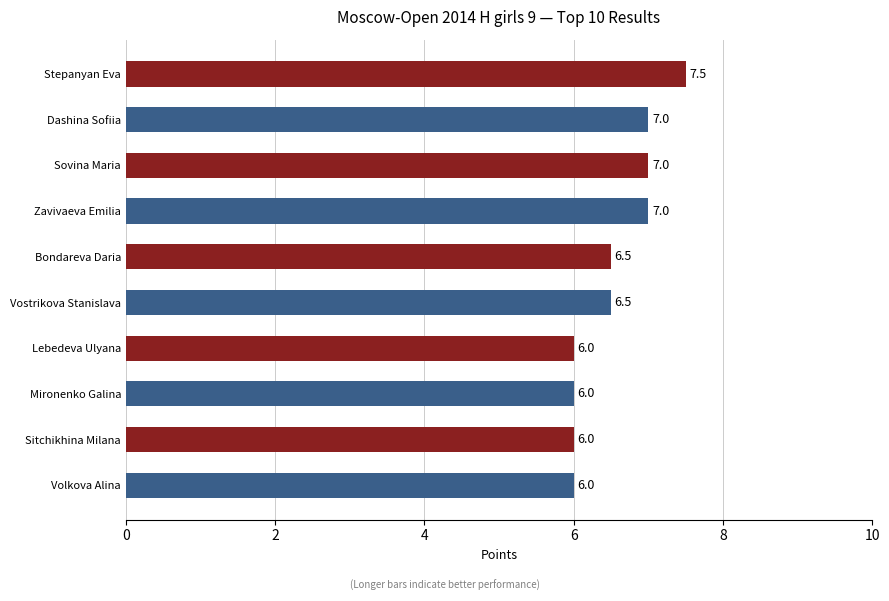

Does the chart contain stacked bars?

No